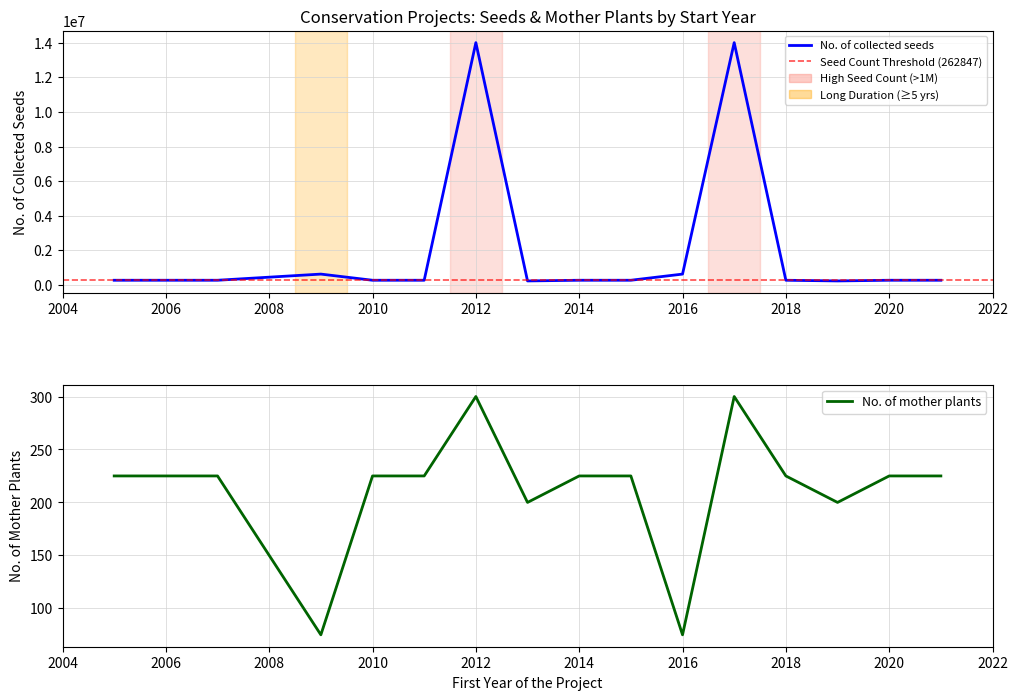

True or false: No. of mother plants and No. of collected seeds cross at least once.

False